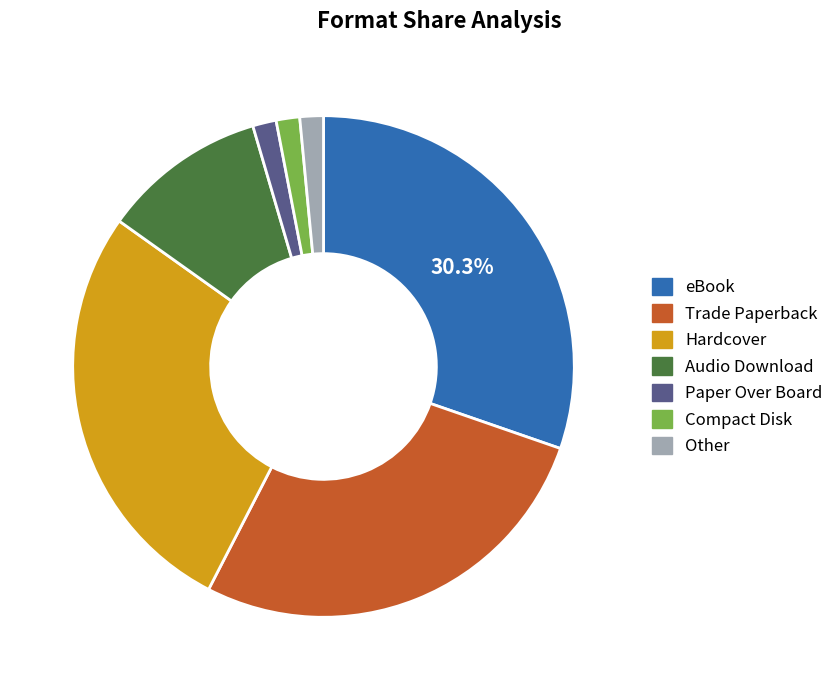

Between eBook and Trade Paperback, which is larger?

eBook